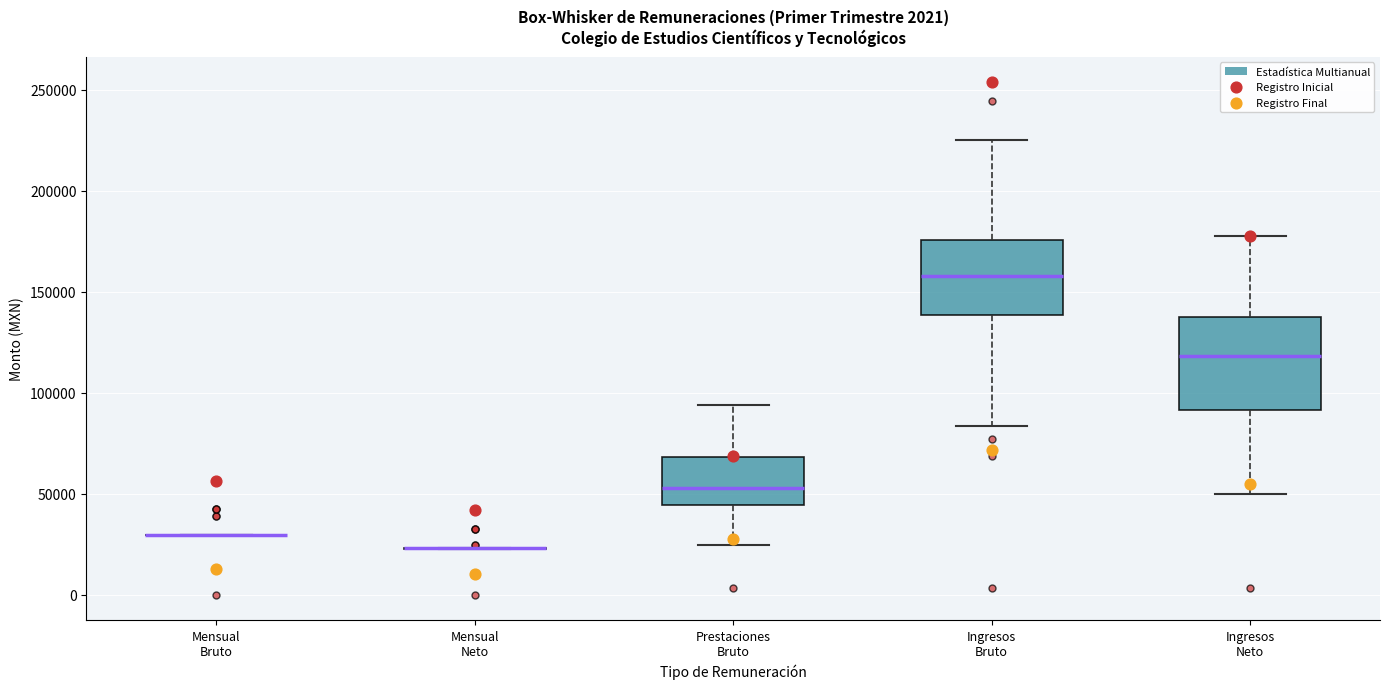

Reading left to right, transcribe this box plot: for each box, give where its median line is, the range the box spans, and where its two whiskers end, as read against the y-axis. The values are not printed on the chart, so give them approximately, as read against the axis.

Mensual Bruto: box collapsed to a line at 30000, whiskers 30000 to 30000
Mensual Neto: box collapsed to a line at 25000, whiskers 25000 to 25000
Prestaciones Bruto: median 55000, box 45000 to 70000, whiskers 25000 to 95000
Ingresos Bruto: median 160000, box 140000 to 175000, whiskers 85000 to 225000
Ingresos Neto: median 120000, box 90000 to 135000, whiskers 50000 to 180000